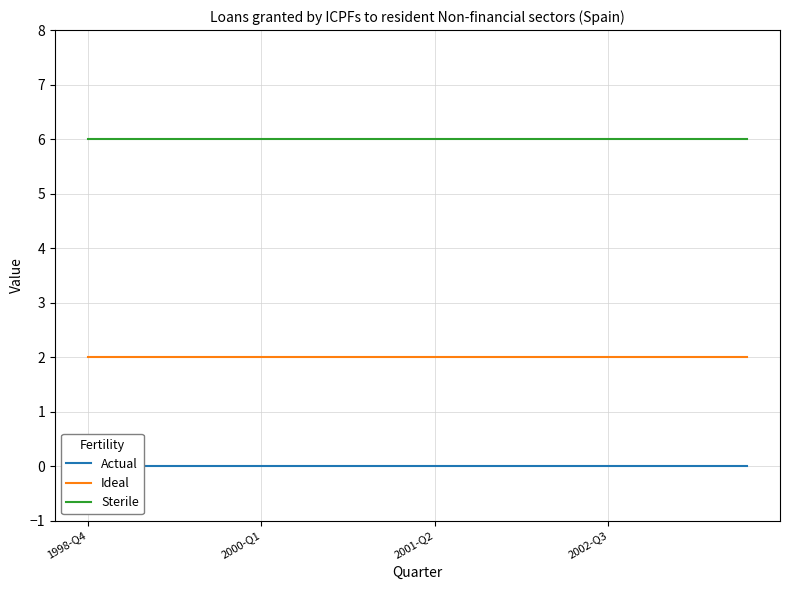

What position from the right is 8?

12